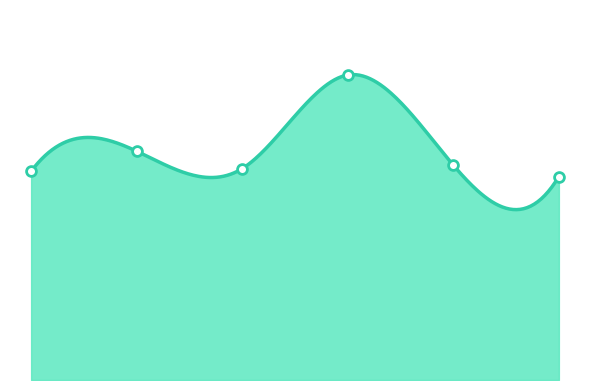

Between 2020 and 2019, which is larger?

2019